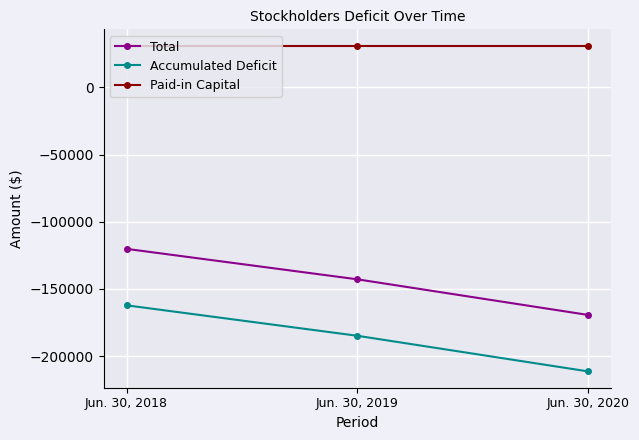

Rank the series at Jun. 30, 2020 from highest to lowest value.

Paid-in Capital, Total, Accumulated Deficit